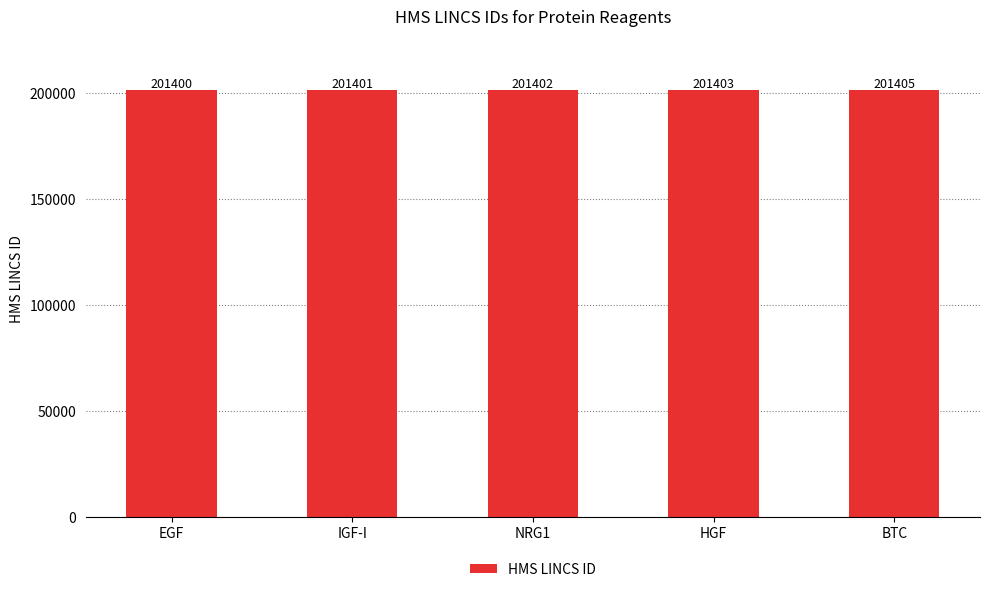

What is the change in value from NRG1 to HGF?

+1